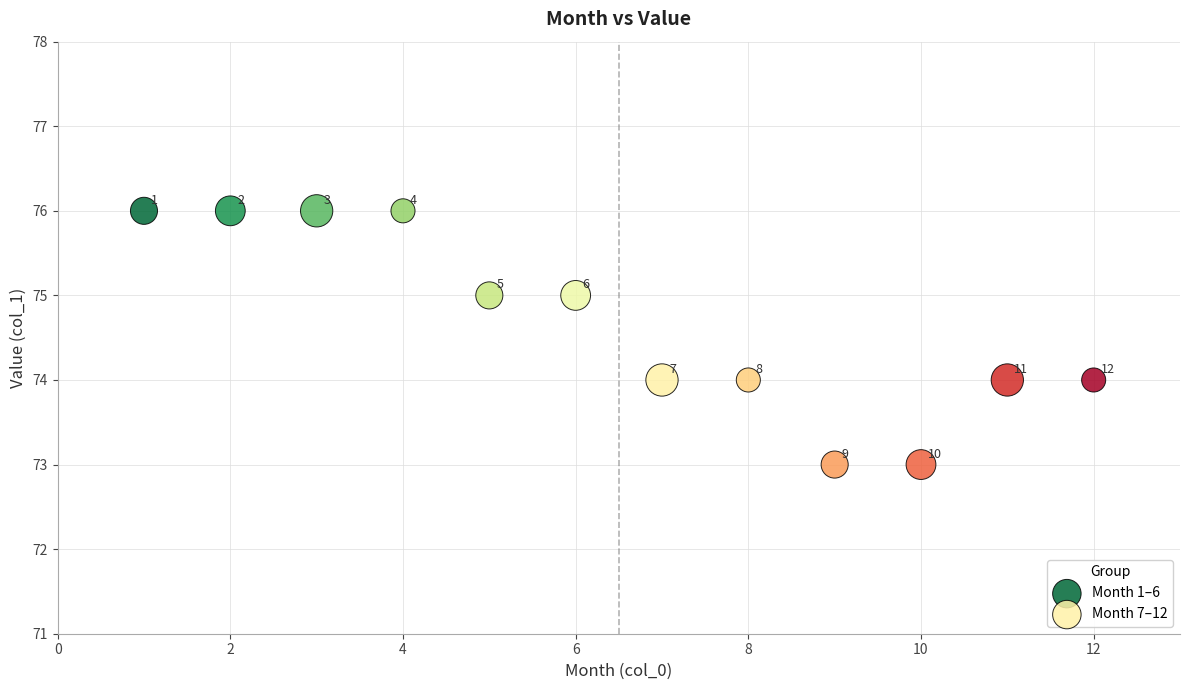

Which series reaches the minimum Y coordinate?

Month 7–12